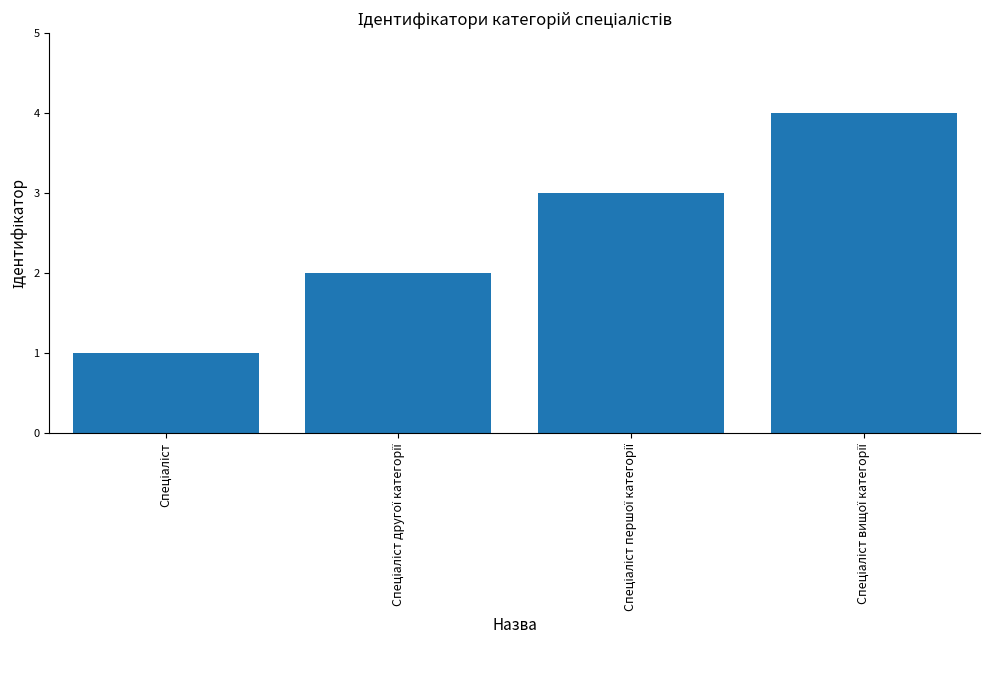

What is the maximum value shown in the chart?

4